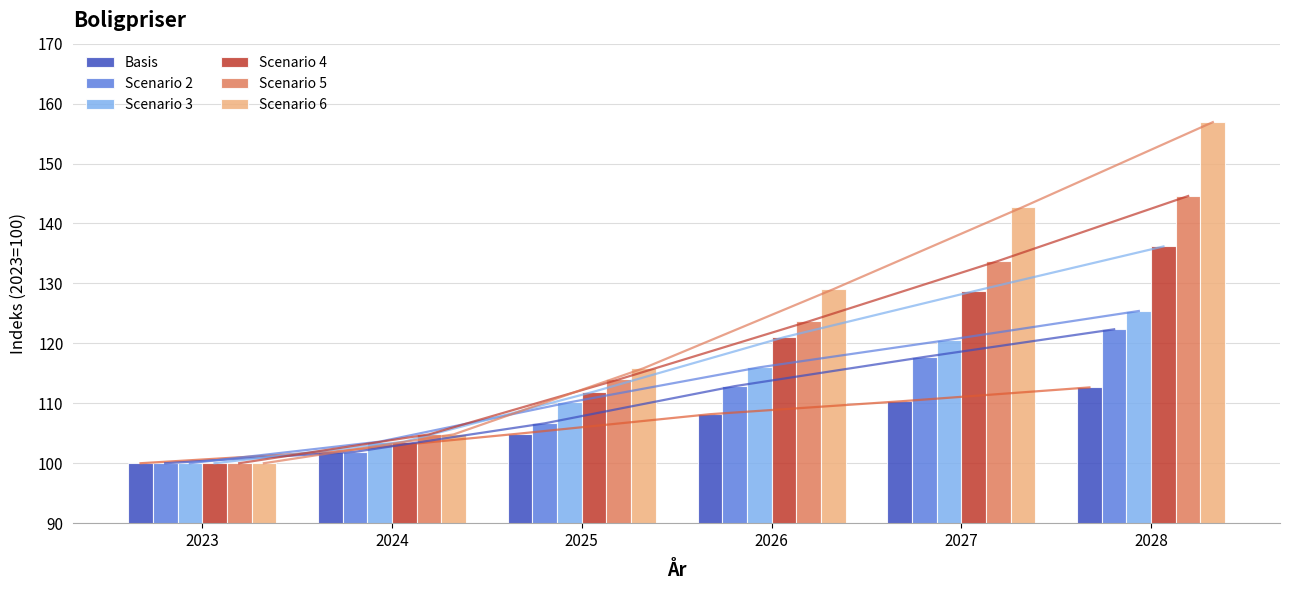

Which series has the largest total across all categories?

Scenario 6